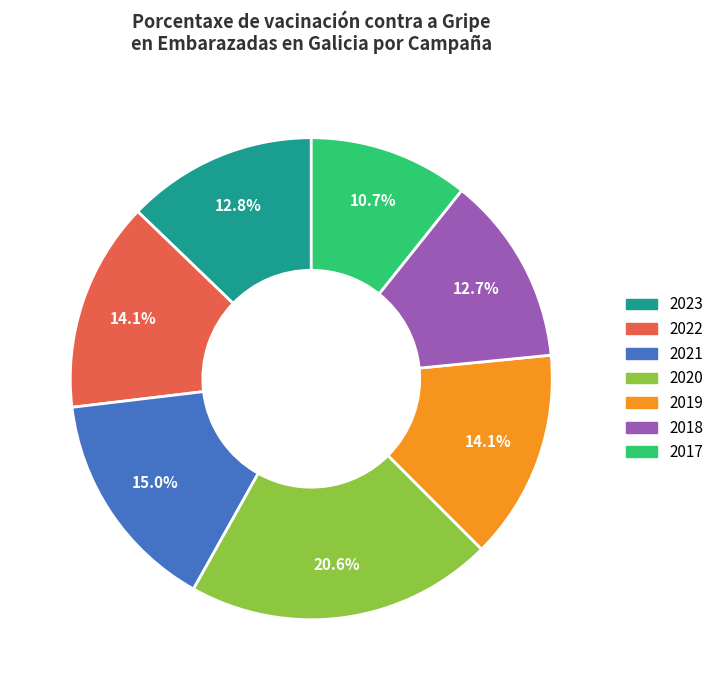

What is the total percentage of 2020 and 2023?

33.4%